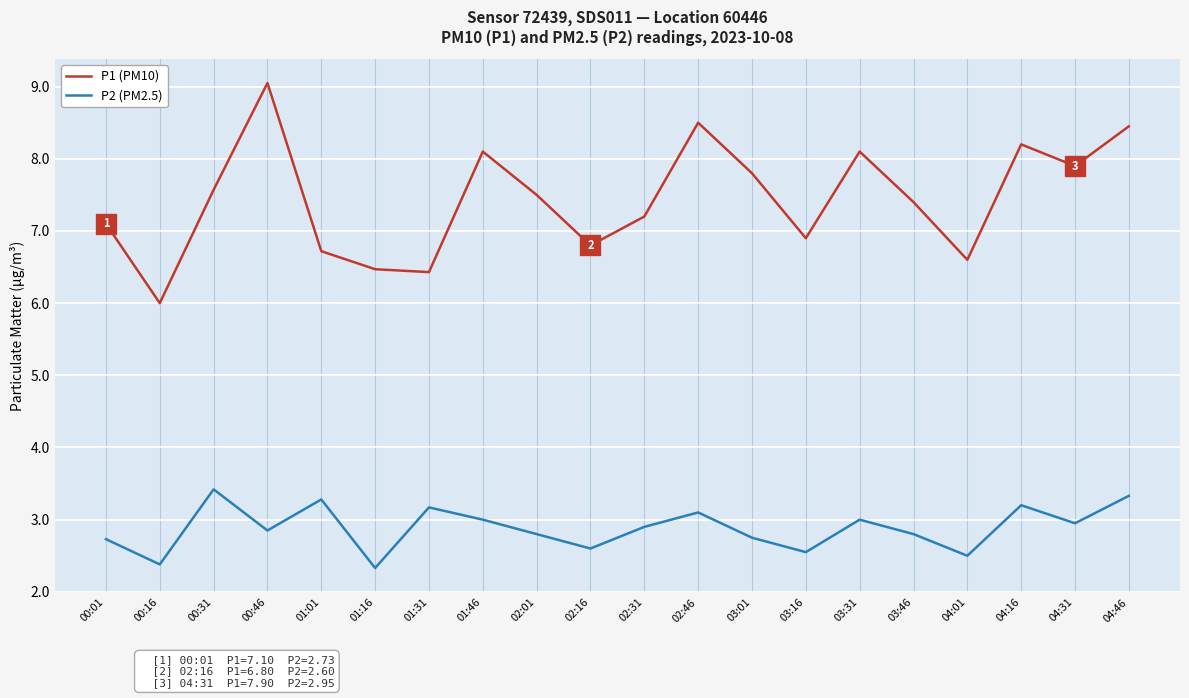

What position from the right is 01:01?

16